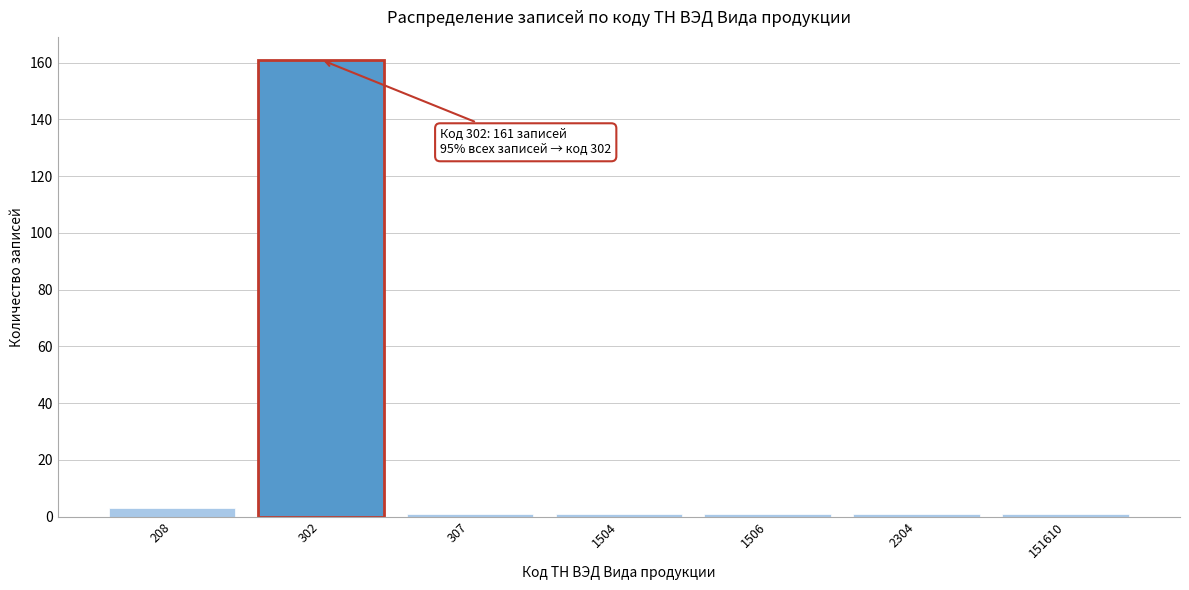

Reading left to right, what are all the values shown in this chart?

3	161	1	1	1	1	1